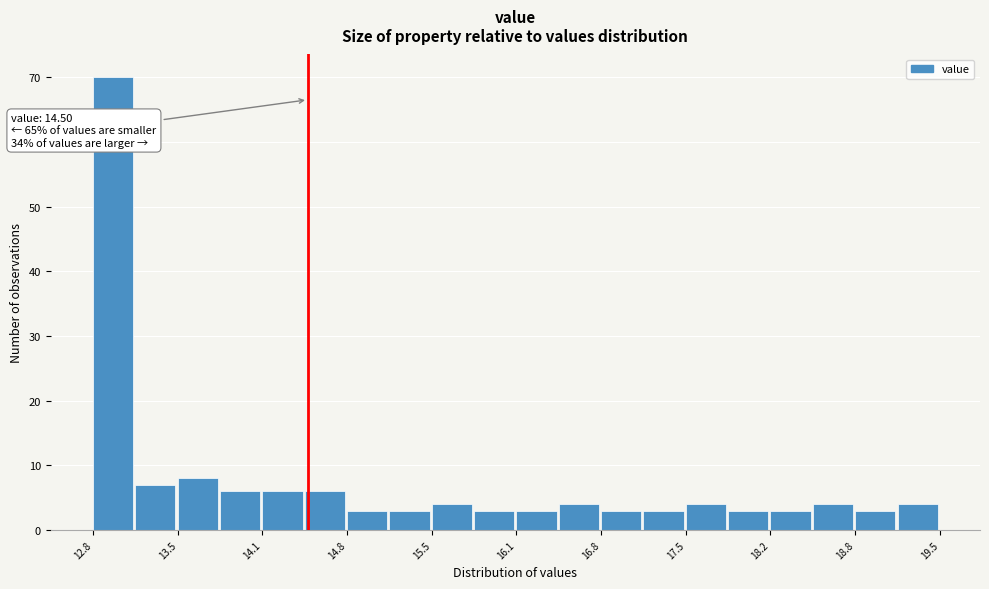

Read against the x-axis, roughly where is the centre of the tallest bar?

13.0